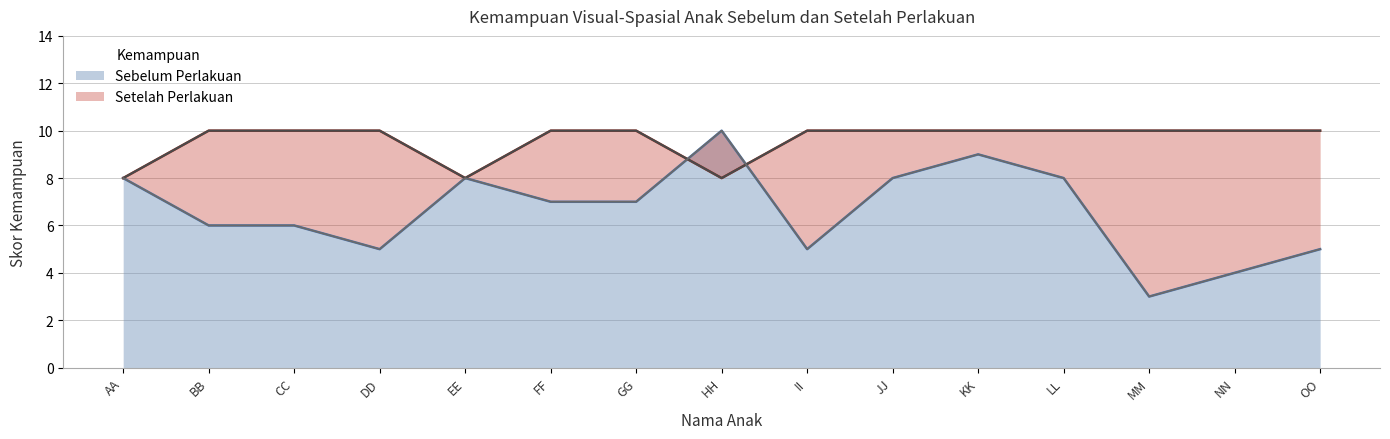

What is the sum of the Setelah Perlakuan values at II and DD?

20